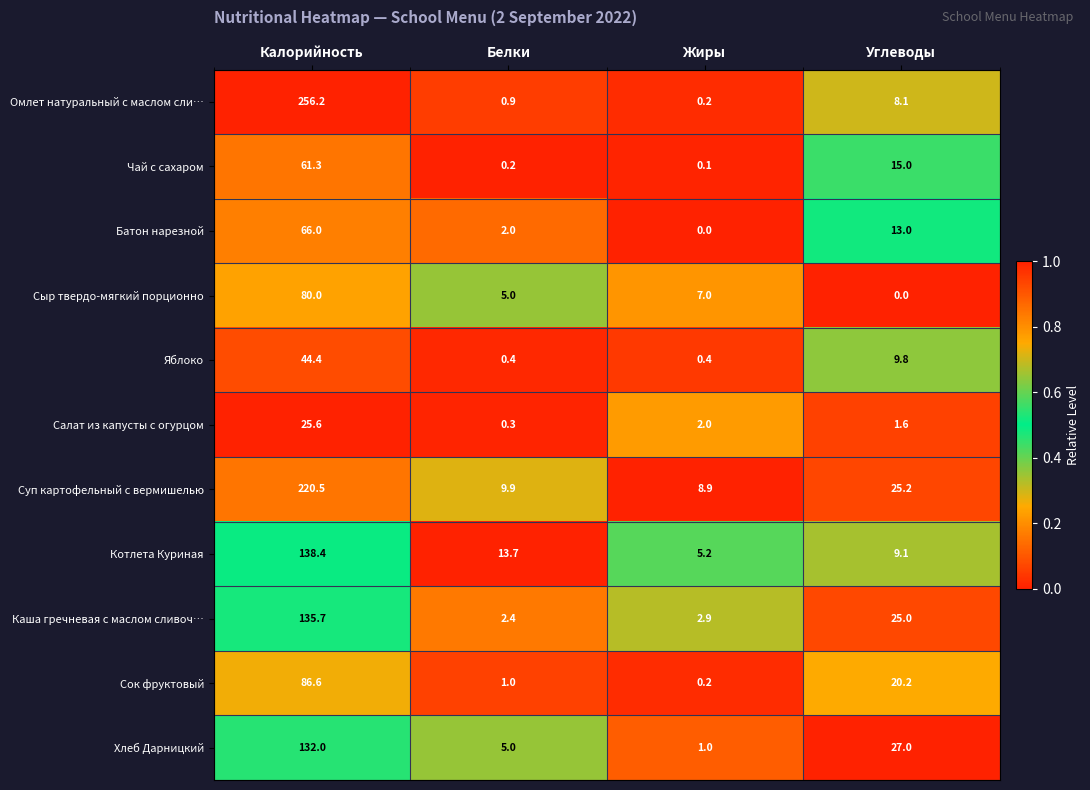

What is the total value across all series at Калорийность?

1246.7